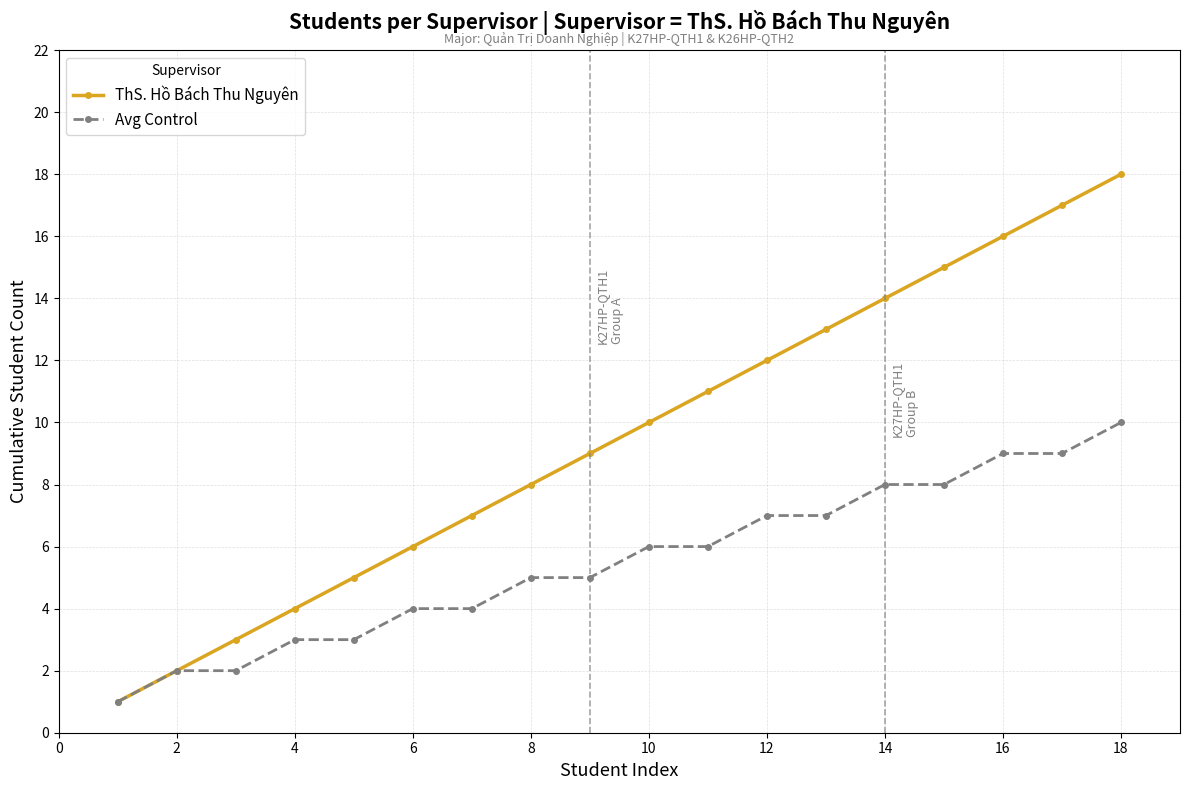

True or false: ThS. Hồ Bách Thu Nguyên has more than 0 interior local peaks.

False